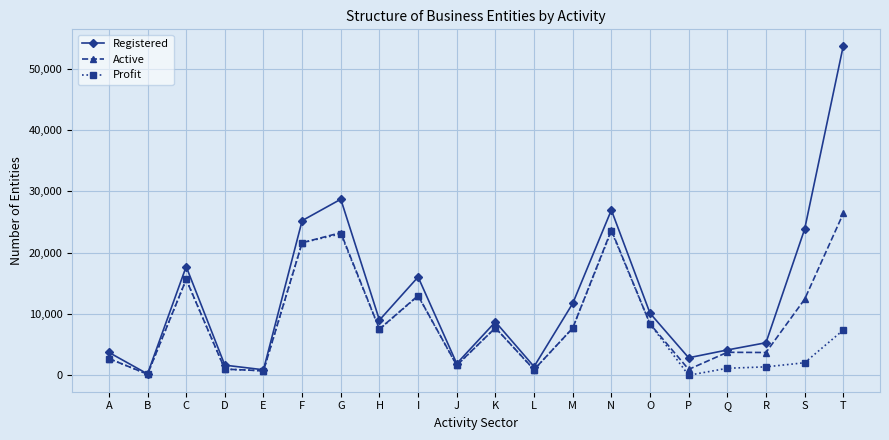

What is the total value across all series at A?

9210